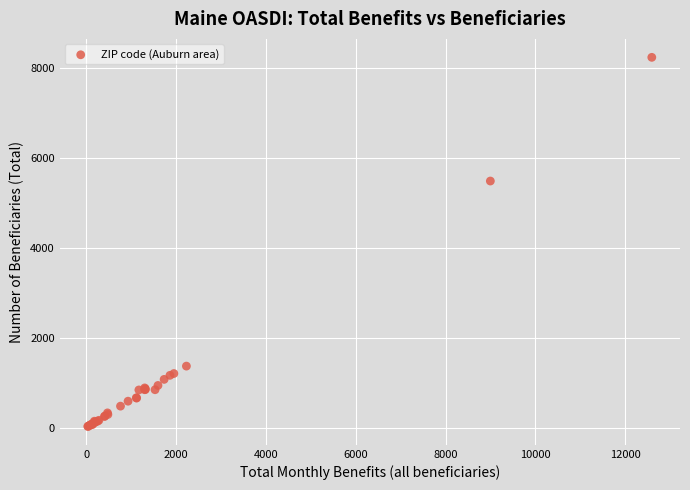

What Y value in the scatter plot is closest to 4127?

5480